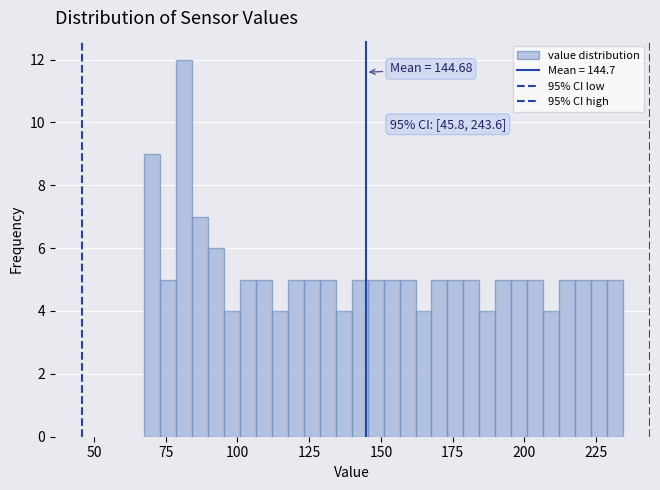

Read against the x-axis, roughly where is the centre of the tallest bar?

80